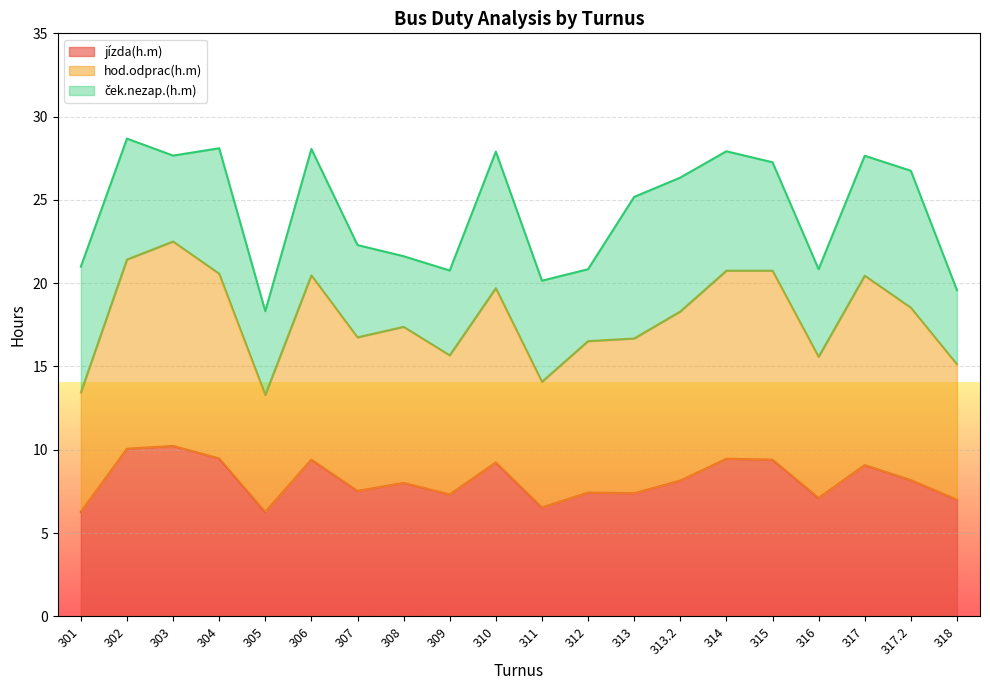

Rank the categories by jízda(h.m) value from highest to lowest.

303, 302, 304, 314, 306, 315, 310, 317, 317.2, 313.2, 308, 307, 312, 313, 309, 316, 318, 311, 301, 305